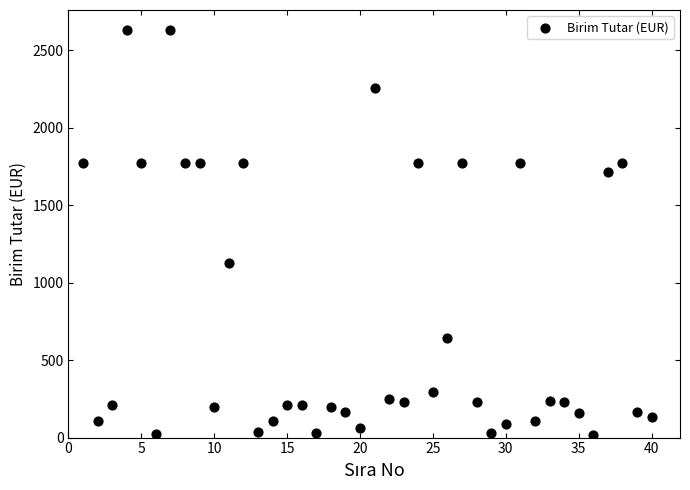

What is the range of X values (max minus min)?

39